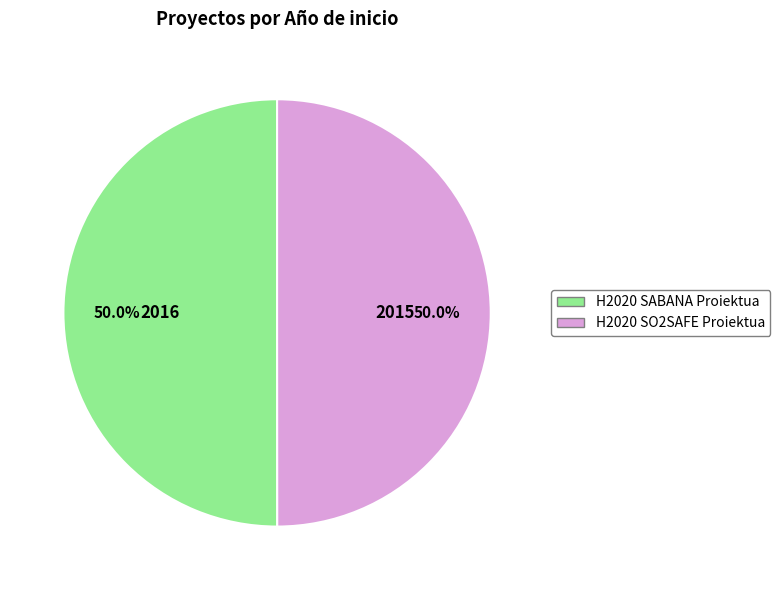

To the nearest percent, what percentage of the pie is H2020 SO2SAFE Proiektua?

50%